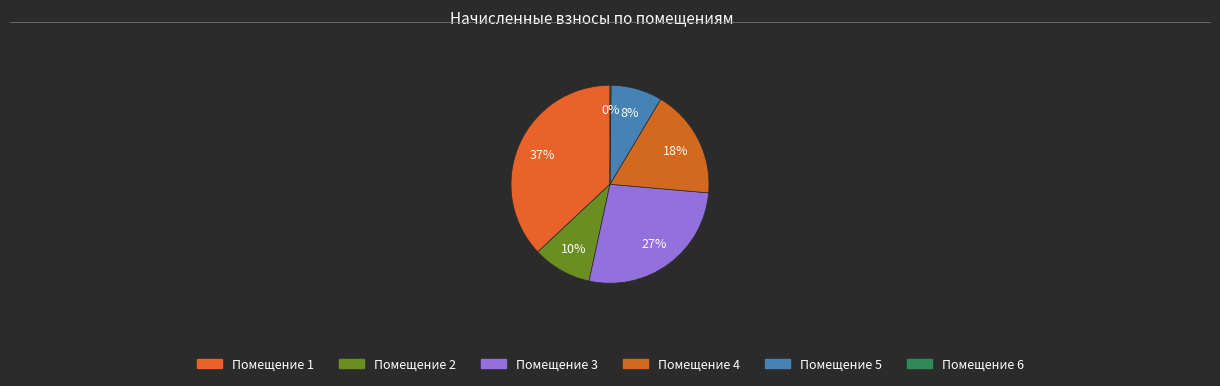

How many slices are in this pie chart?

6